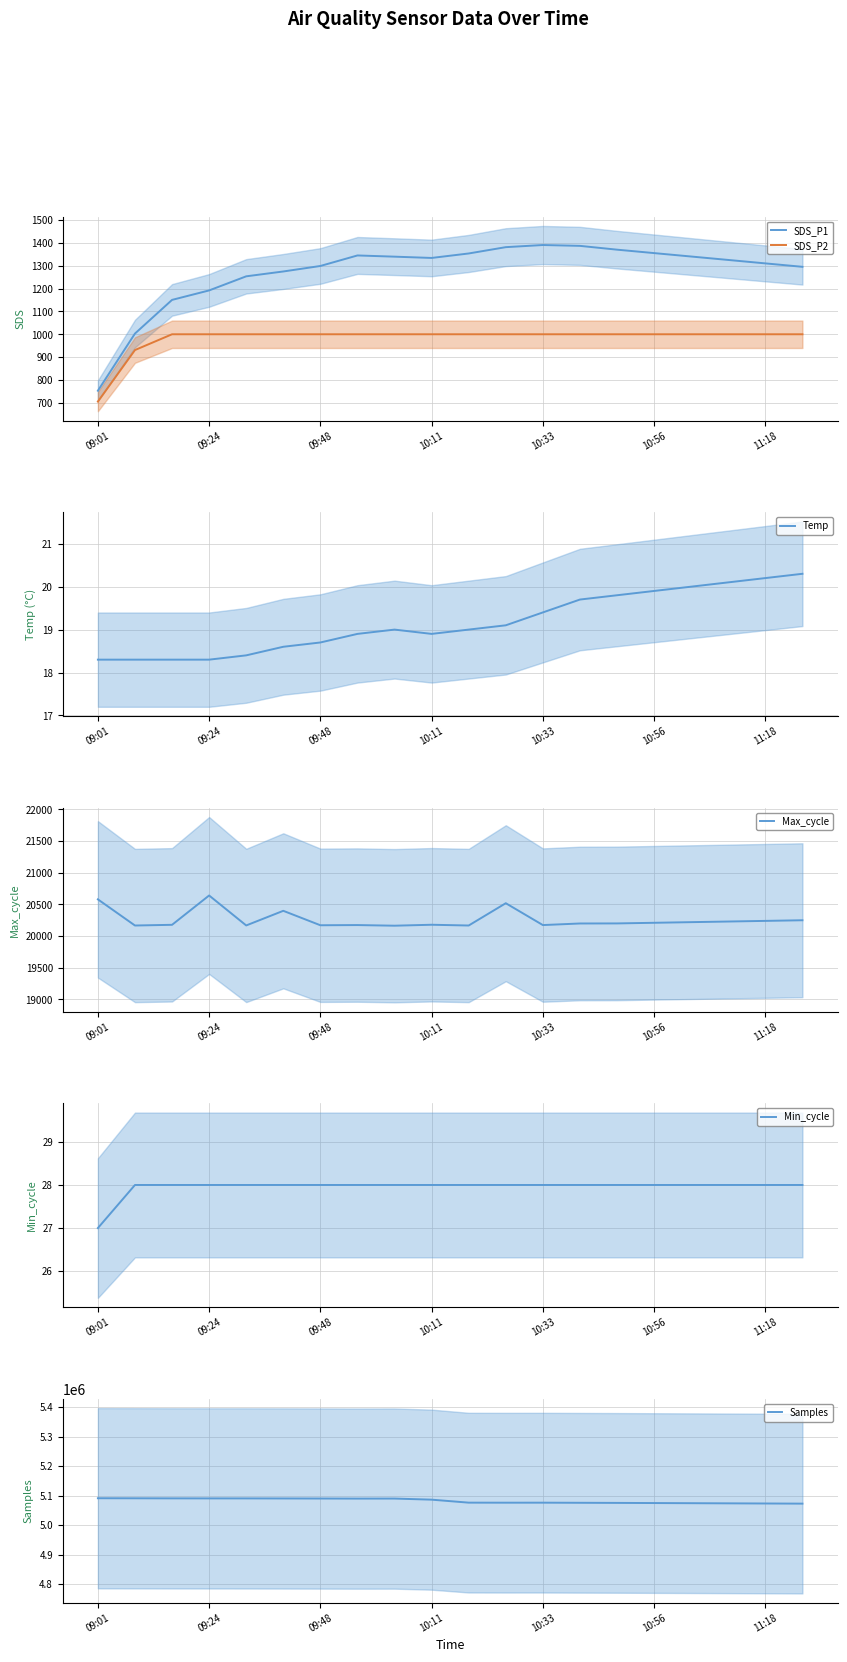

How many categories are shown in the chart?

20